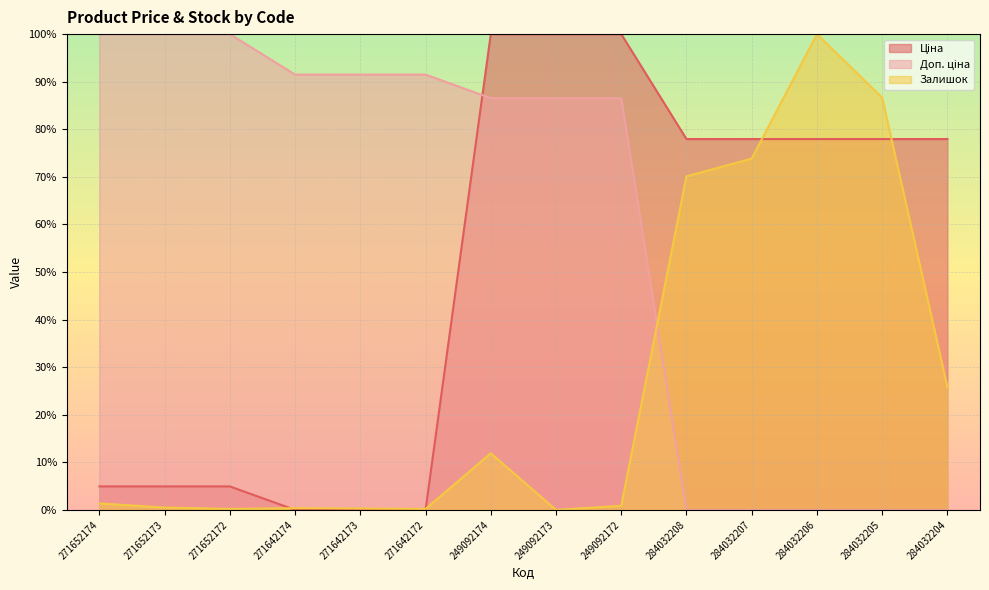

The Ціна series shows 77.9 at 284032208. True or false?

True